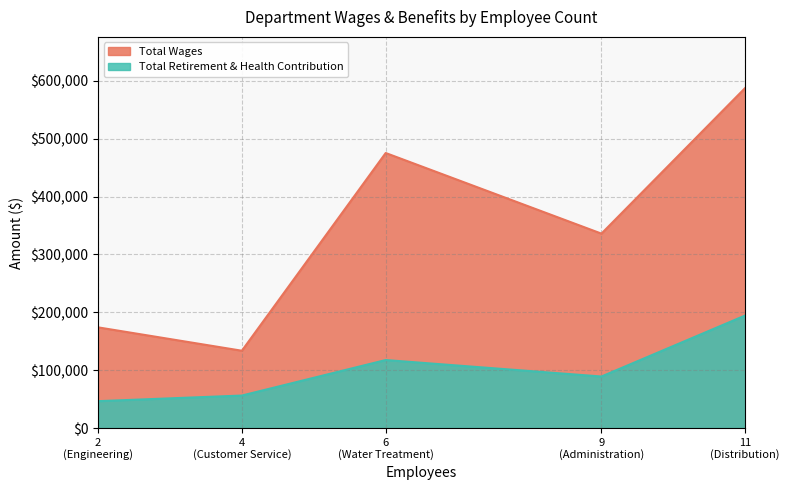

Which series changed the most between Distribution and Administration?

Total Wages